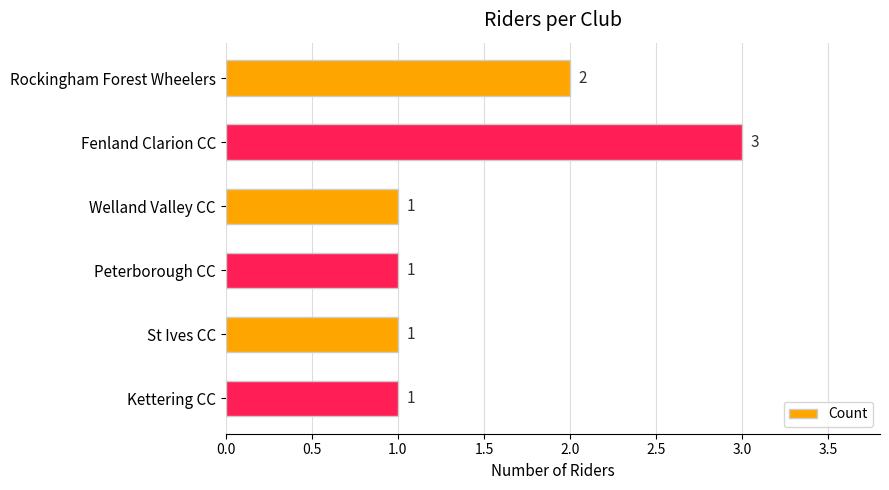

Approximately how many times larger is the value at St Ives CC compared to Kettering CC?

1.0